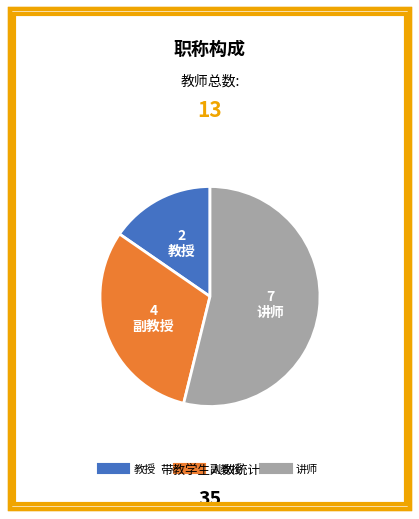

Which slice is the smallest?

教授